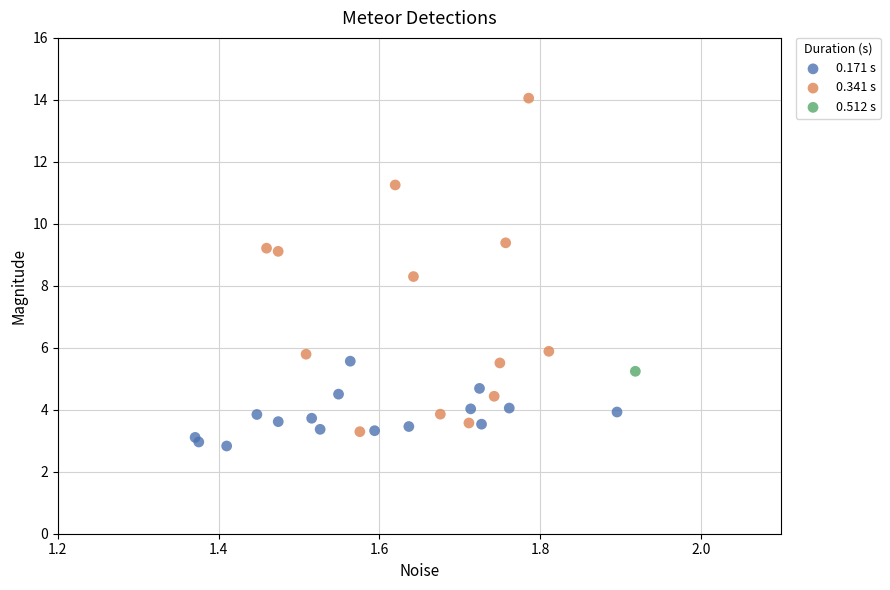

What are all the series names shown in the legend?

0.171 s, 0.341 s, 0.512 s